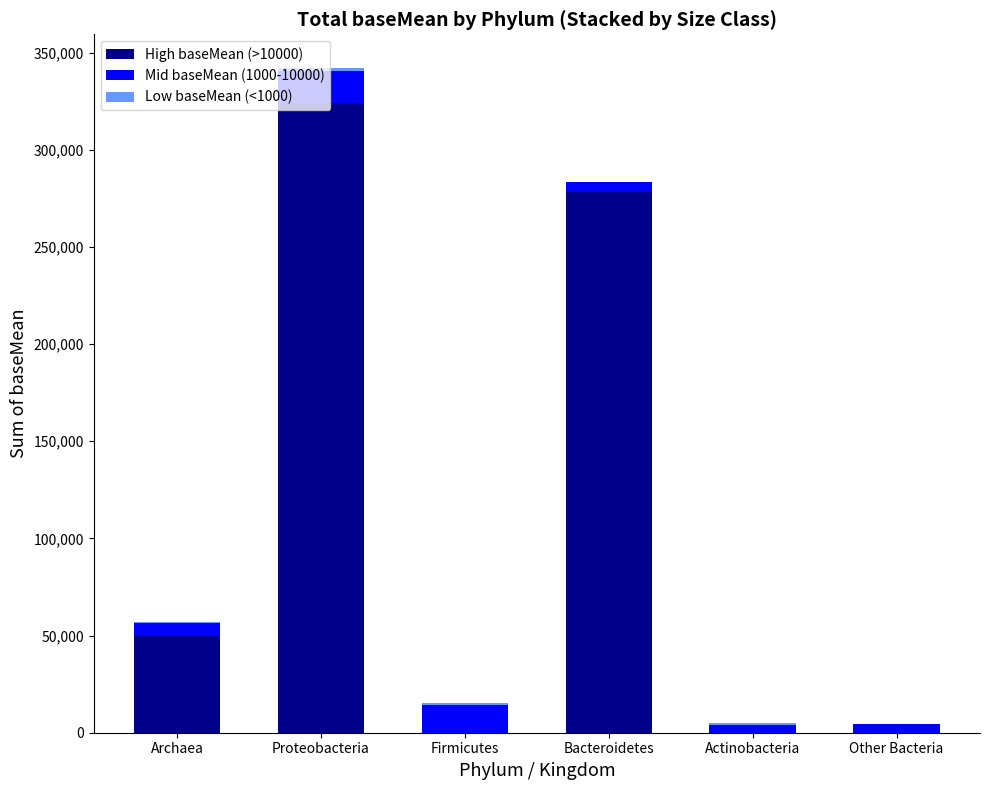

At which category is the sum across all series the highest?

Proteobacteria